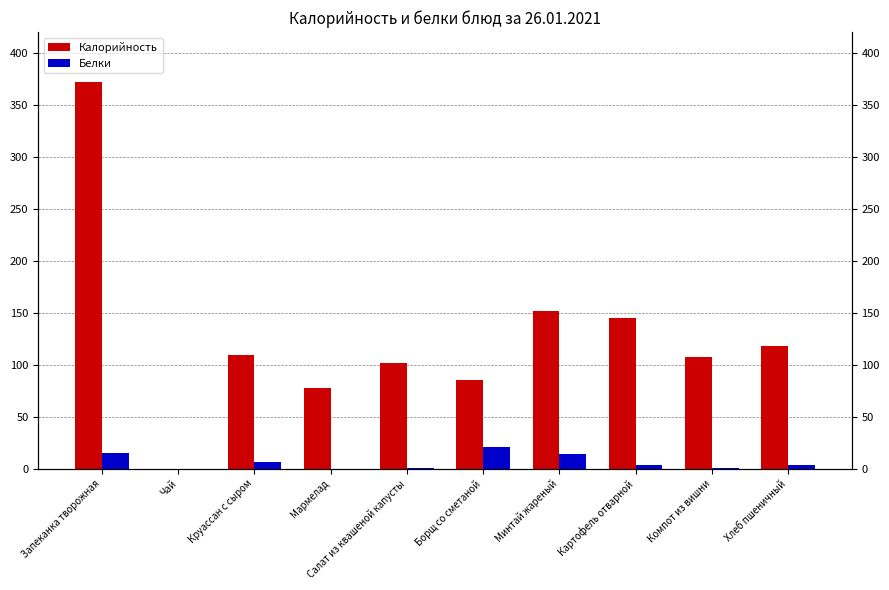

What is the sum of all Белки values?

65.8